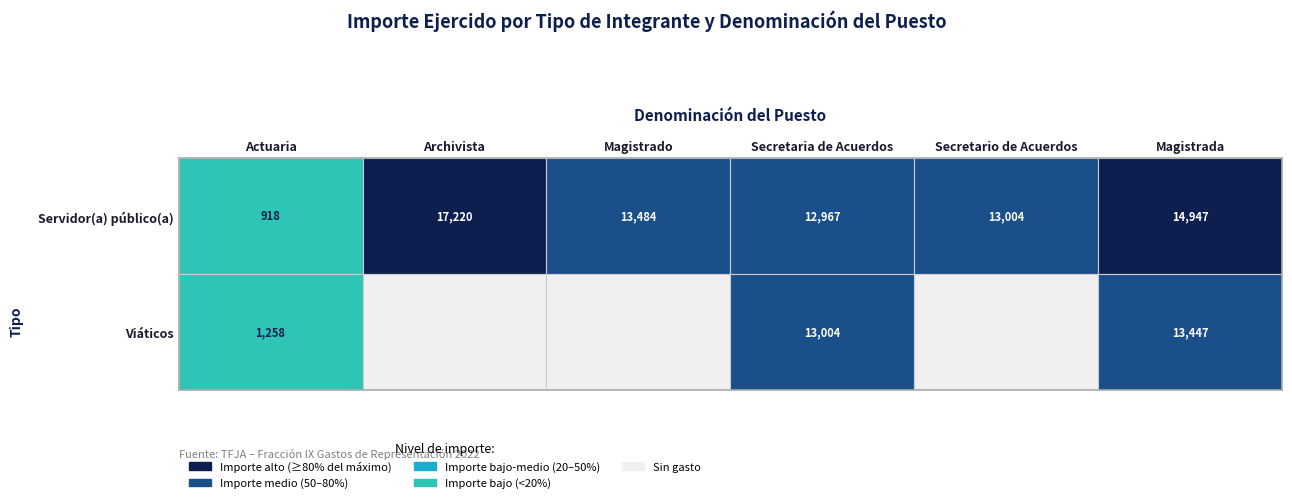

What is the total value across all series at Viáticos?

27709